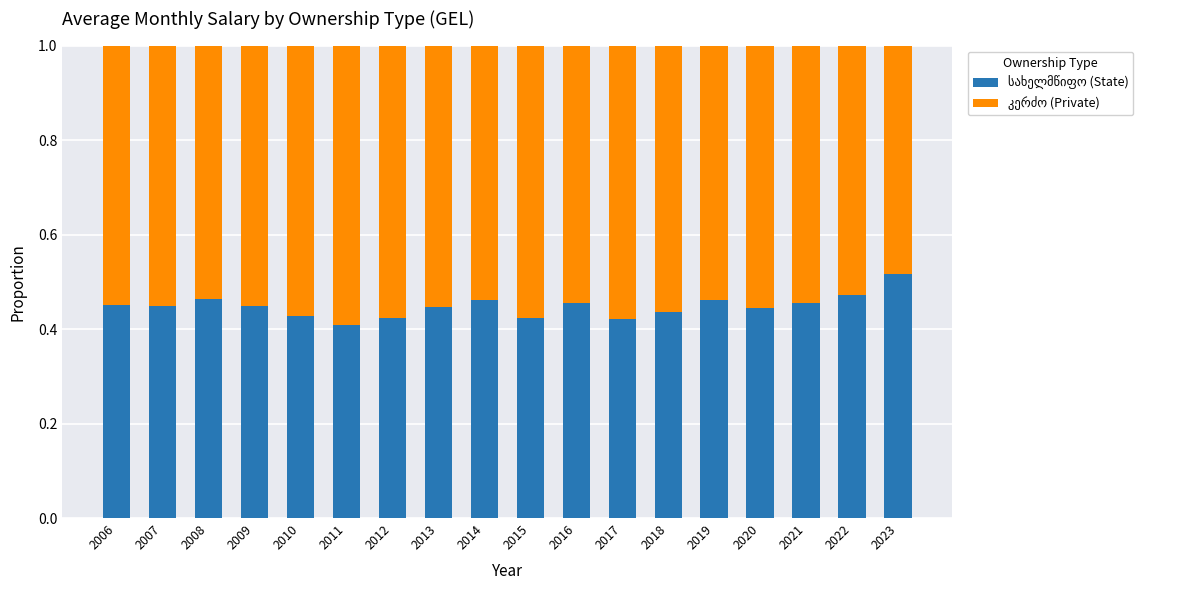

What is the total value across all series at 2014?

1.0